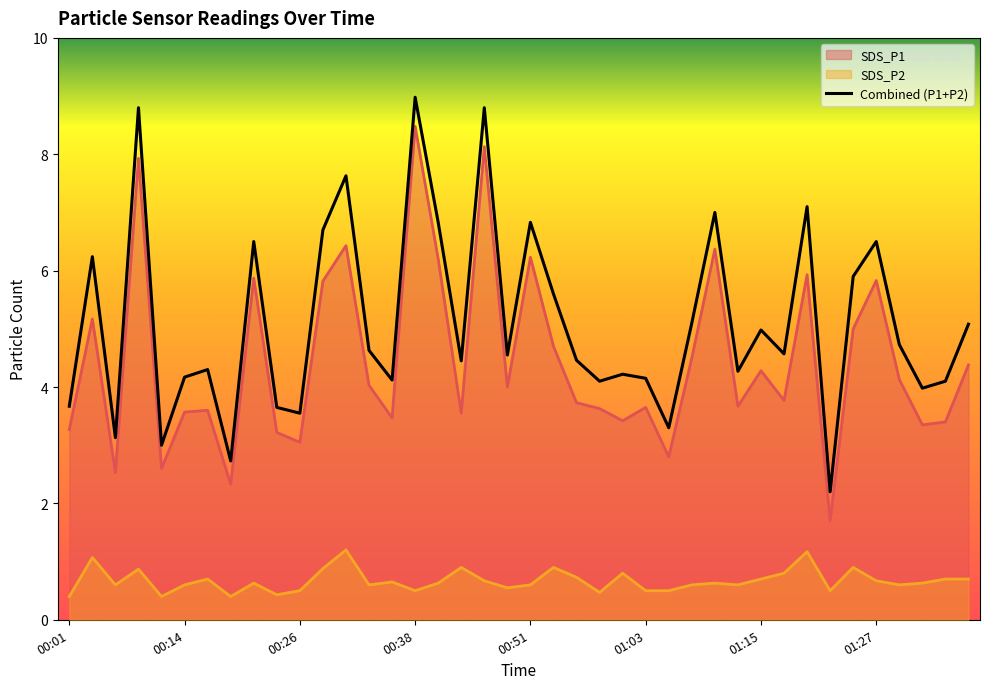

Reading right to left, what are all the values shown in this chart?

SDS_P1: 01:37=4.4	01:34=3.4	01:32=3.4	01:30=4.1	01:27=5.8	01:25=5.0	01:22=1.7	01:20=5.9	01:17=3.8	01:15=4.3	01:13=3.7	01:10=6.4	01:08=4.5	01:05=2.8	01:03=3.6	01:00=3.4	00:58=3.6	00:55=3.7	00:53=4.7	00:51=6.2	00:48=4.0	00:46=8.1	00:43=3.5	00:41=6.2	00:38=8.5	00:36=3.5	00:34=4.0	00:31=6.4	00:28=5.8	00:26=3.0	00:23=3.2	00:21=5.9	00:18=2.3	00:16=3.6	00:14=3.6	00:11=2.6	00:09=7.9	00:06=2.5	00:04=5.2	00:01=3.3
SDS_P2: 01:37=0.7	01:34=0.7	01:32=0.6	01:30=0.6	01:27=0.7	01:25=0.9	01:22=0.5	01:20=1.2	01:17=0.8	01:15=0.7	01:13=0.6	01:10=0.6	01:08=0.6	01:05=0.5	01:03=0.5	01:00=0.8	00:58=0.5	00:55=0.7	00:53=0.9	00:51=0.6	00:48=0.6	00:46=0.7	00:43=0.9	00:41=0.6	00:38=0.5	00:36=0.7	00:34=0.6	00:31=1.2	00:28=0.9	00:26=0.5	00:23=0.4	00:21=0.6	00:18=0.4	00:16=0.7	00:14=0.6	00:11=0.4	00:09=0.9	00:06=0.6	00:04=1.1	00:01=0.4